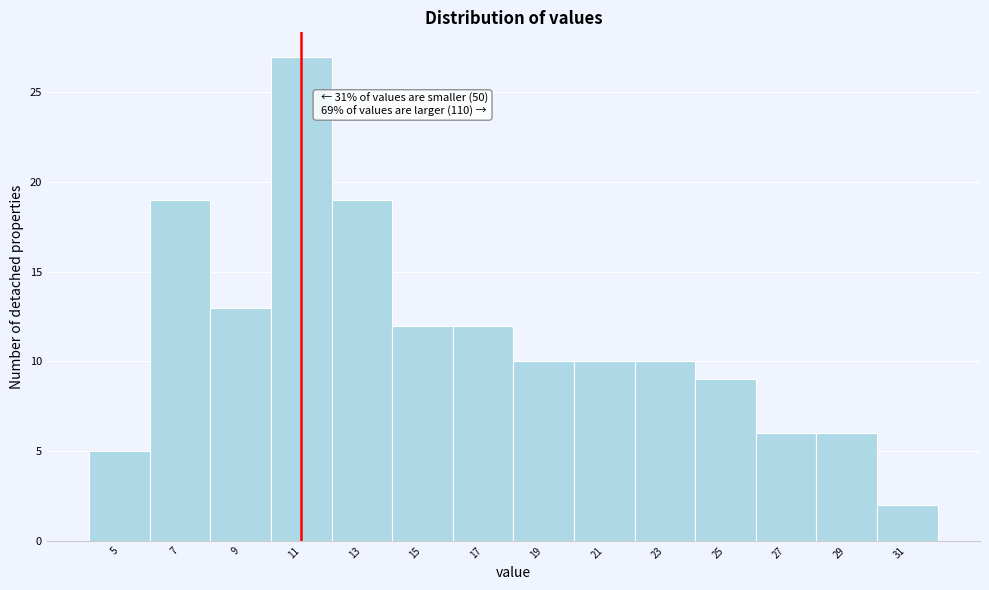

Reading left to right, extract all data points from this chart.

5=5	7=19	9=13	11=27	13=19	15=12	17=12	19=10	21=10	23=10	25=9	27=6	29=6	31=2